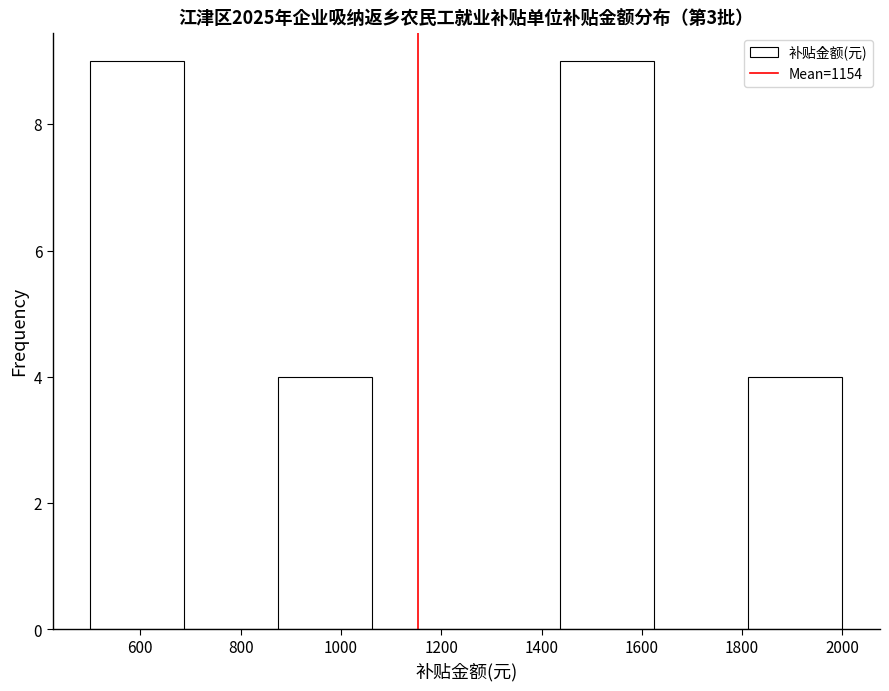

Reading left to right, list every bar in this chart as the range it spans on the x-axis followed by its height. Neither the bar edges nor the heights are printed on the chart, so give them approximately, as read against the axes.

500 to 680: 9
680 to 880: 0
880 to 1060: 4
1060 to 1260: 0
1260 to 1440: 0
1440 to 1620: 9
1620 to 1820: 0
1820 to 2000: 4